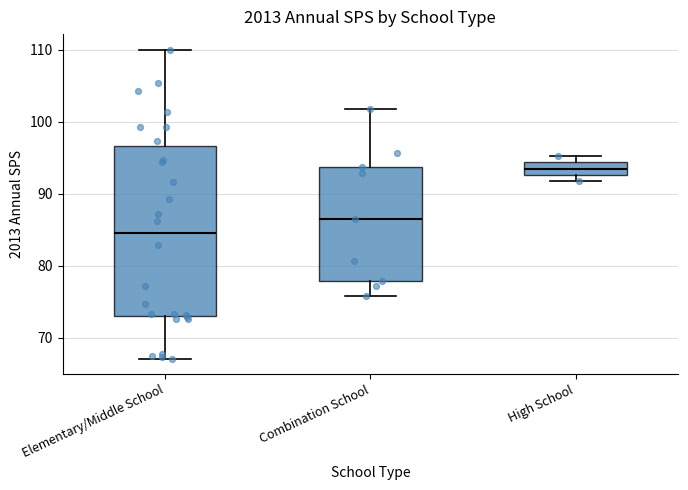

Comparing the boxes themselves (not the whiskers), which one is the tallest?

Elementary/Middle School